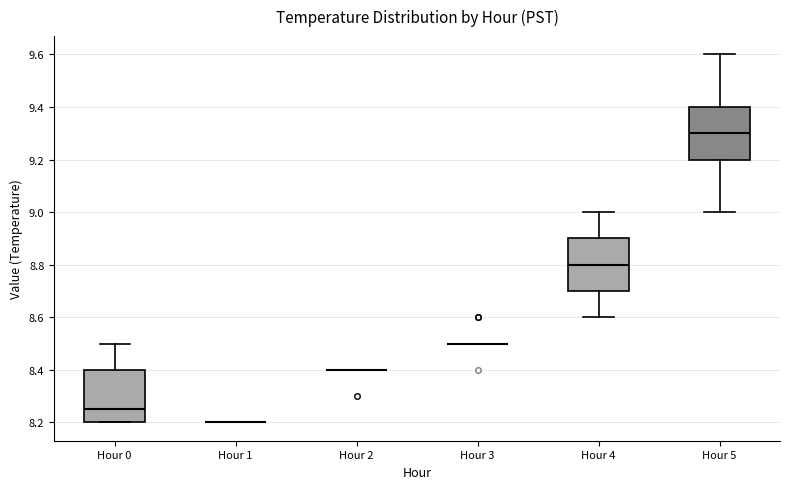

Reading left to right, transcribe this box plot: for each box, give where its median line is, the range the box spans, and where its two whiskers end, as read against the y-axis. The values are not printed on the chart, so give them approximately, as read against the axis.

Hour 0: median 8.26, box 8.20 to 8.40, whiskers 8.20 to 8.50
Hour 1: box collapsed to a line at 8.20, whiskers 8.20 to 8.20
Hour 2: box collapsed to a line at 8.40, whiskers 8.40 to 8.40
Hour 3: box collapsed to a line at 8.50, whiskers 8.50 to 8.50
Hour 4: median 8.80, box 8.70 to 8.90, whiskers 8.60 to 9.00
Hour 5: median 9.30, box 9.20 to 9.40, whiskers 9.00 to 9.60